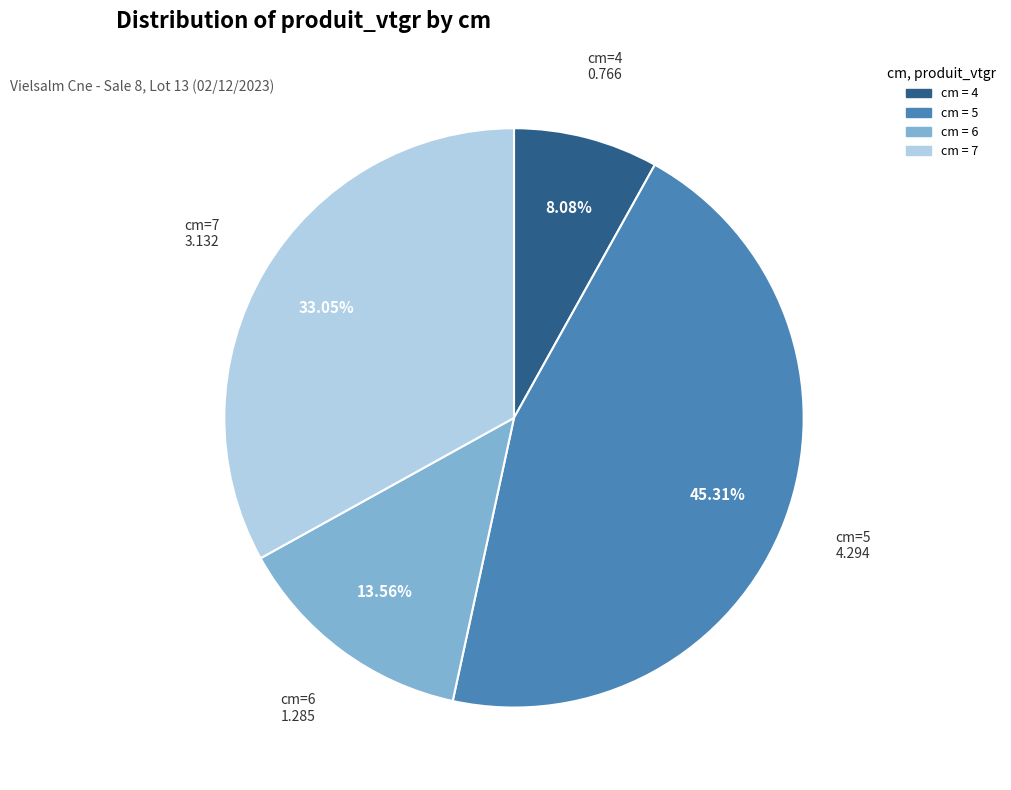

Count the number of slices in the pie.

4